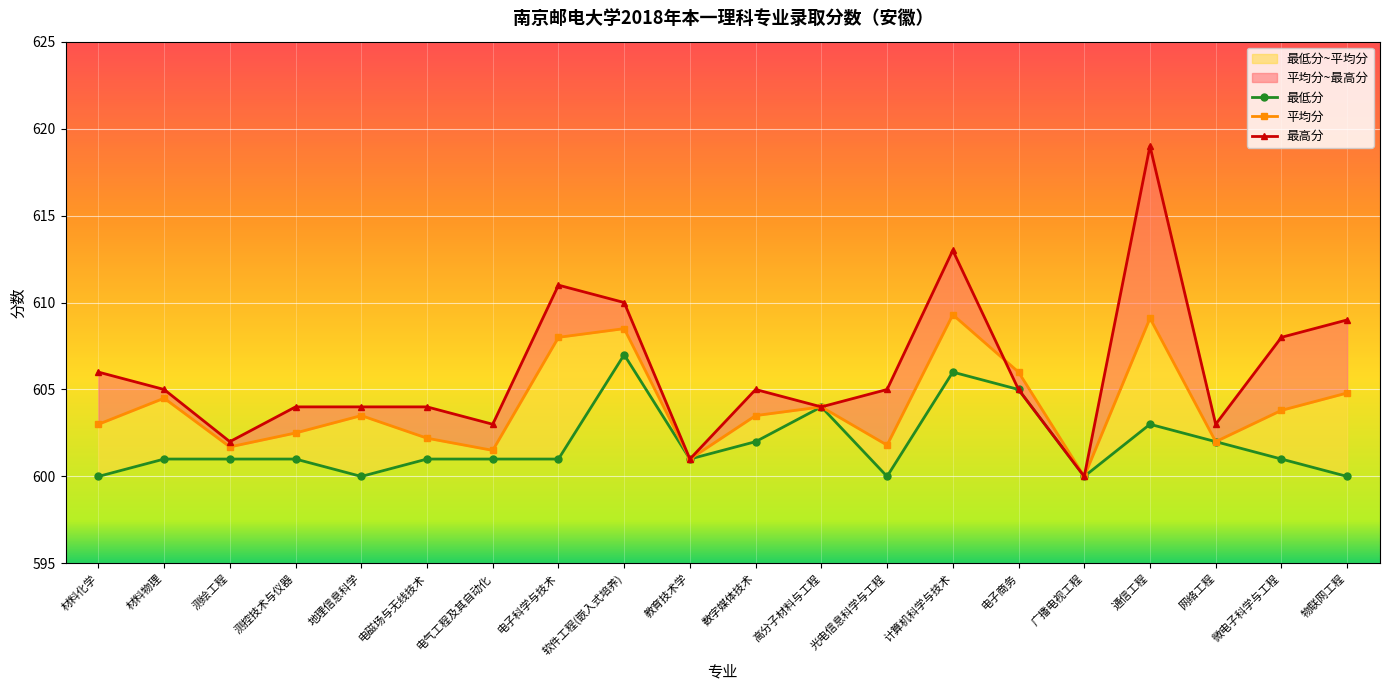

Where is 平均分 nearest to the value 604?

高分子材料与工程